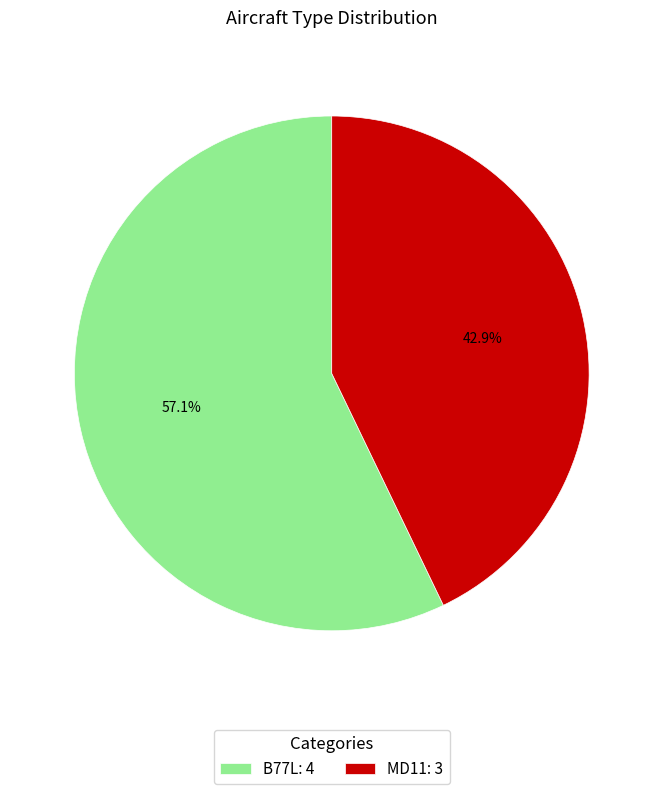

What percentage do B77L and MD11 together represent?

100.0%